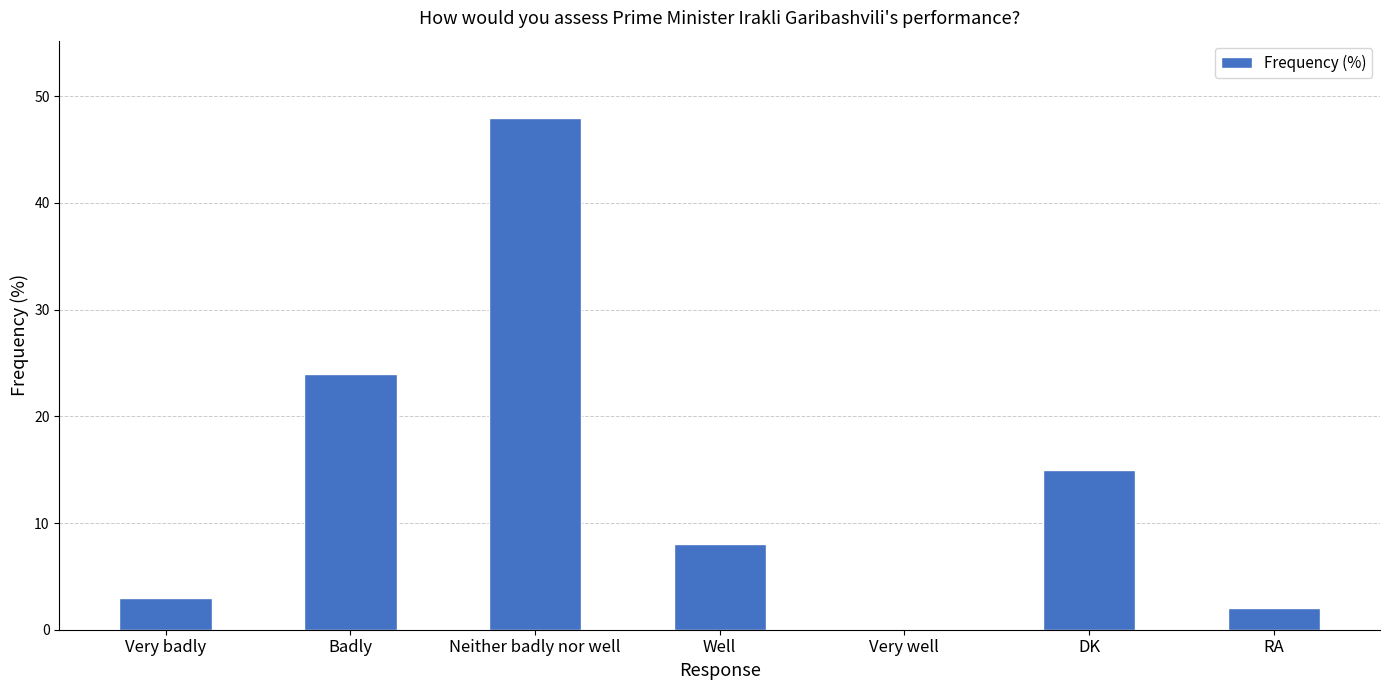

Reading left to right, transcribe all the data shown in this chart.

3	24	48	8	0	15	2